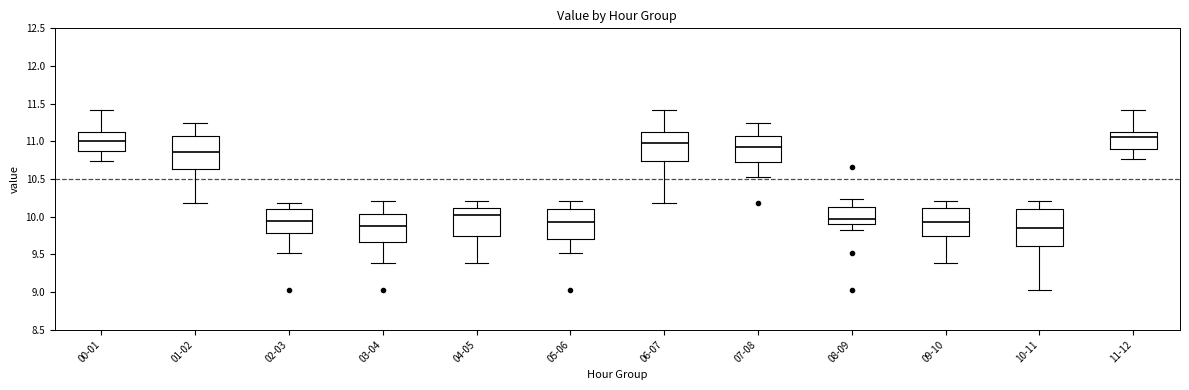

Reading left to right, transcribe this box plot: for each box, give where its median line is, the range the box spans, and where its two whiskers end, as read against the y-axis. The values are not printed on the chart, so give them approximately, as read against the axis.

00-01: median 11.00, box 10.85 to 11.15, whiskers 10.75 to 11.40
01-02: median 10.85, box 10.65 to 11.05, whiskers 10.20 to 11.25
02-03: median 9.95, box 9.80 to 10.10, whiskers 9.50 to 10.20
03-04: median 9.90, box 9.65 to 10.05, whiskers 9.40 to 10.20
04-05: median 10.00, box 9.75 to 10.10, whiskers 9.40 to 10.20
05-06: median 9.95, box 9.70 to 10.10, whiskers 9.50 to 10.20
06-07: median 11.00, box 10.75 to 11.15, whiskers 10.20 to 11.40
07-08: median 10.90, box 10.75 to 11.05, whiskers 10.55 to 11.25
08-09: median 10.00, box 9.90 to 10.15, whiskers 9.85 to 10.25
09-10: median 9.95, box 9.75 to 10.10, whiskers 9.40 to 10.20
10-11: median 9.85, box 9.60 to 10.10, whiskers 9.05 to 10.20
11-12: median 11.05, box 10.90 to 11.15, whiskers 10.75 to 11.40